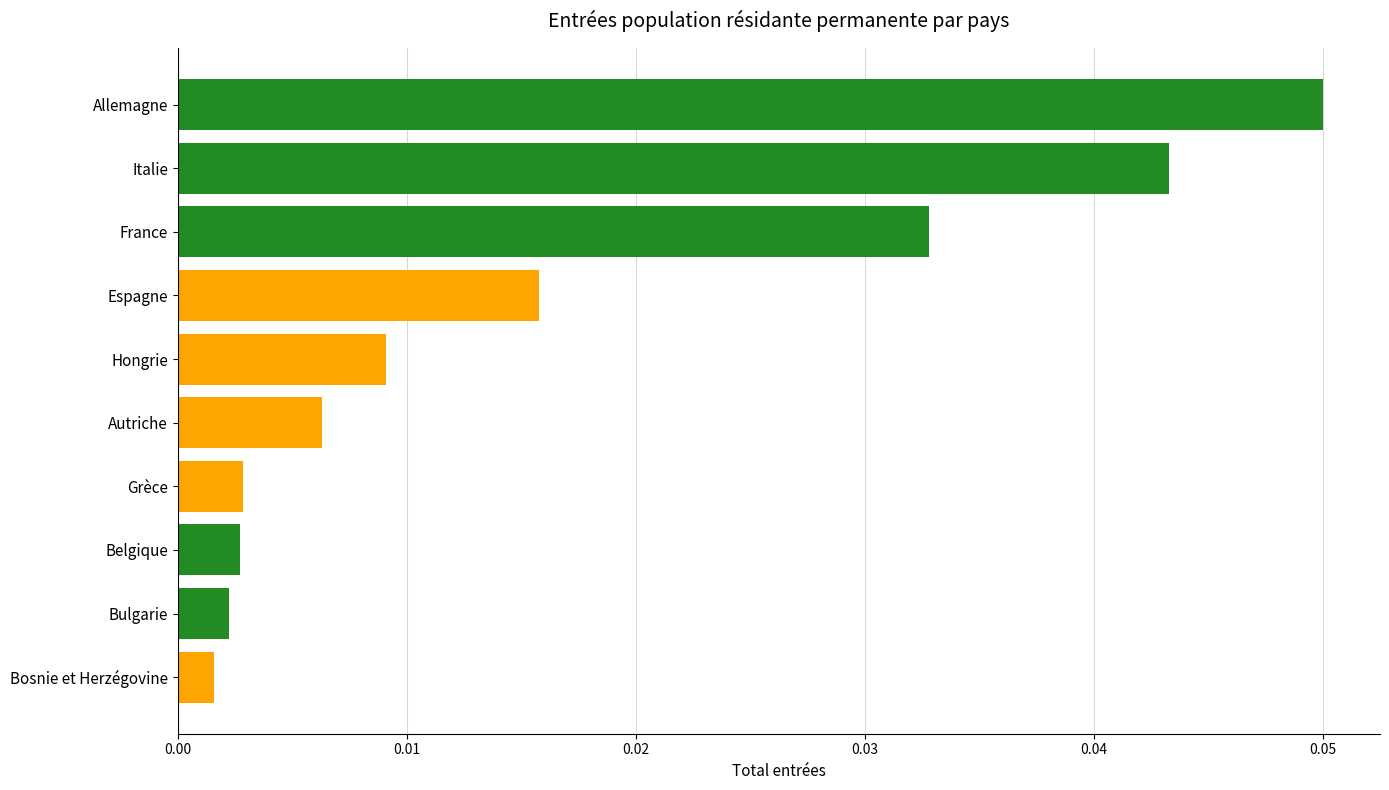

What position from the top is Grèce?

7